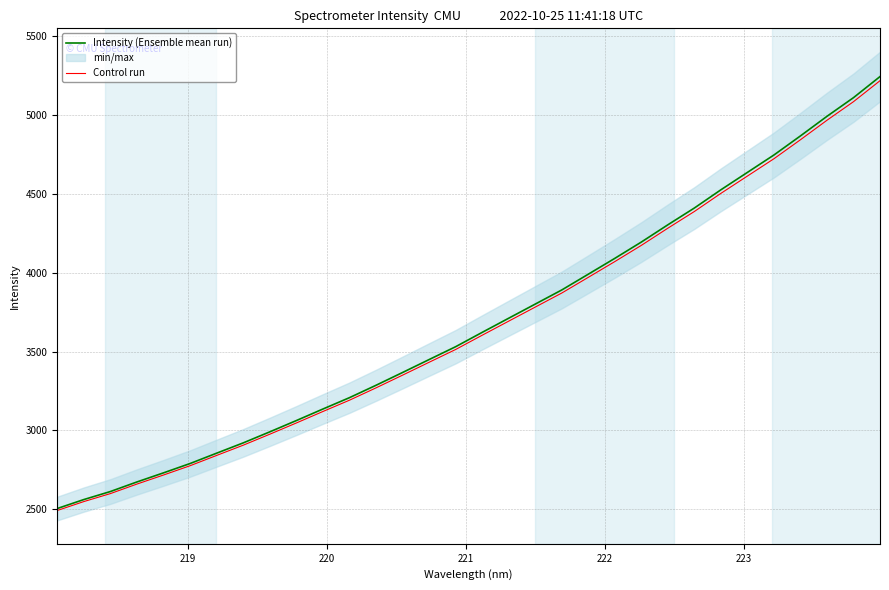

Reading left to right, extract all data points from this chart.

Intensity (Ensemble mean run): 2505.2	2562.1	2612.9	2673.7	2731.4	2790.6	2856.2	2921.4	2991.3	3062.9	3136.1	3208.1	3286.6	3367.7	3449.7	3531.2	3622.1	3711.9	3801.6	3891.1	3991.1	4091.6	4195.0	4304.4	4410.9	4526.4	4636.7	4747.1	4868.1	4992.2	5110.6	5244.2
Control run: 2492.6	2549.3	2599.9	2660.4	2717.7	2776.7	2841.9	2906.8	2976.4	3047.6	3120.4	3192.0	3270.2	3350.8	3432.5	3513.6	3604.0	3693.3	3782.5	3871.6	3971.2	4071.1	4174.0	4282.9	4388.8	4503.7	4613.5	4723.3	4843.8	4967.2	5085.0	5218.0